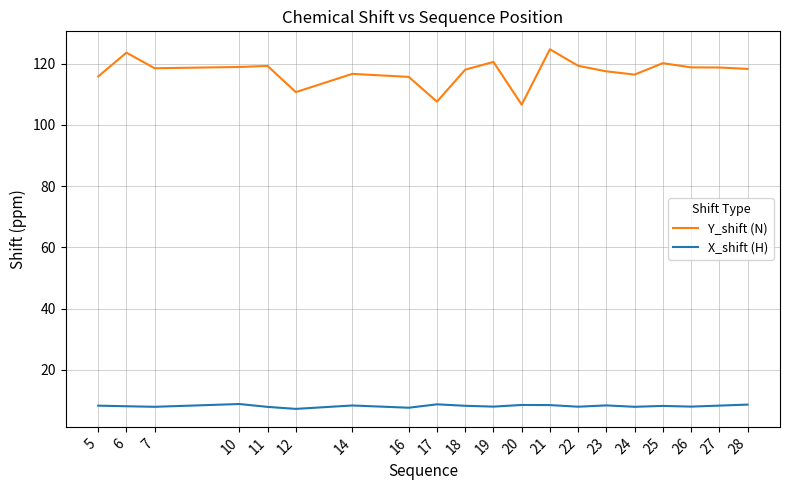

The value of Y_shift (N) at 26 is 118.8. True or false?

True